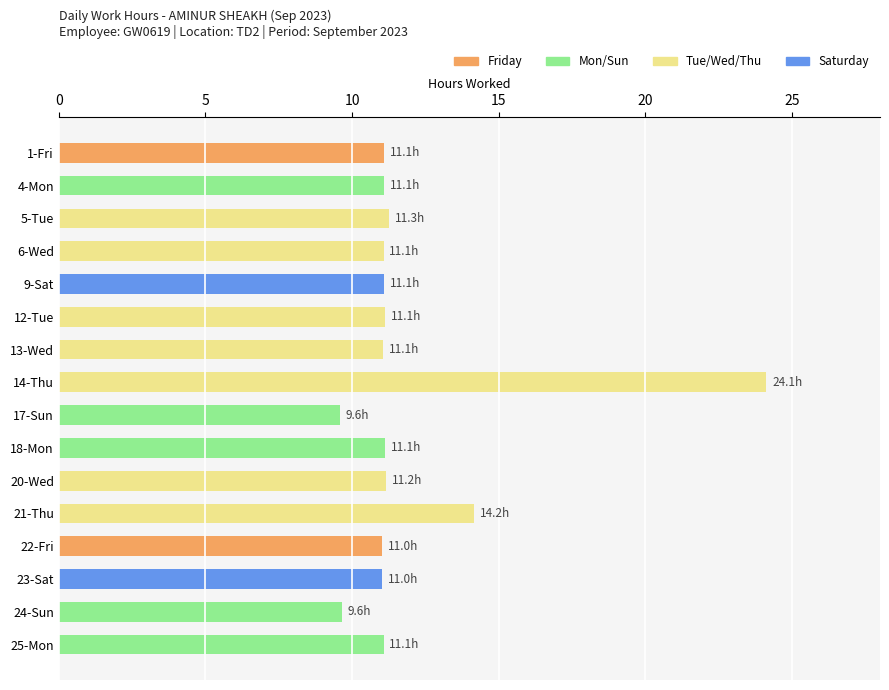

Approximately how many times larger is the value at 5-Tue compared to 1-Fri?

1.0